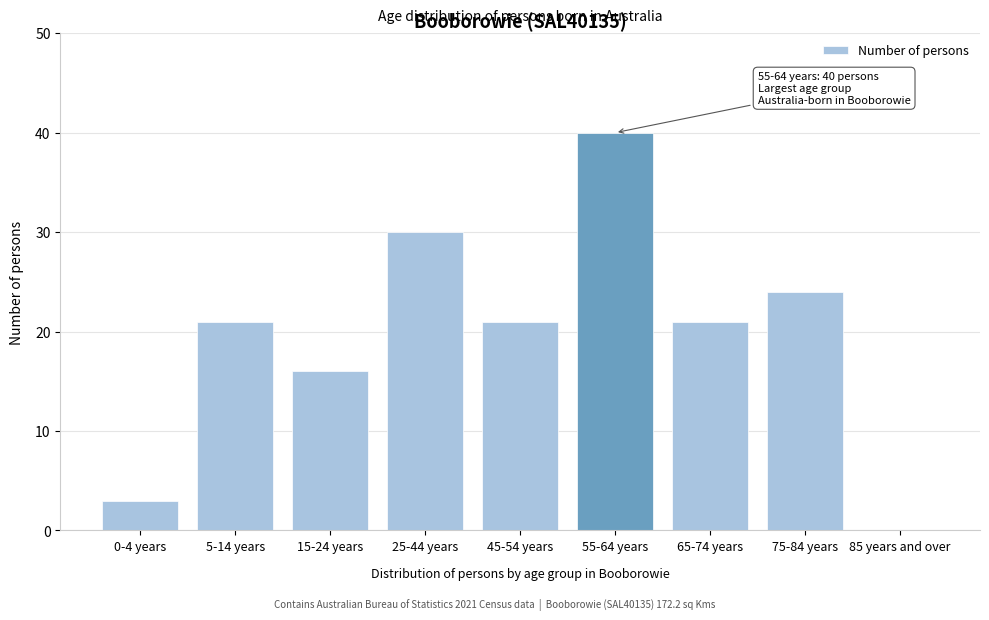

Reading left to right, list all the values displayed in this chart.

0-4 years=3	5-14 years=21	15-24 years=16	25-44 years=30	45-54 years=21	55-64 years=40	65-74 years=21	75-84 years=24	85 years and over=0